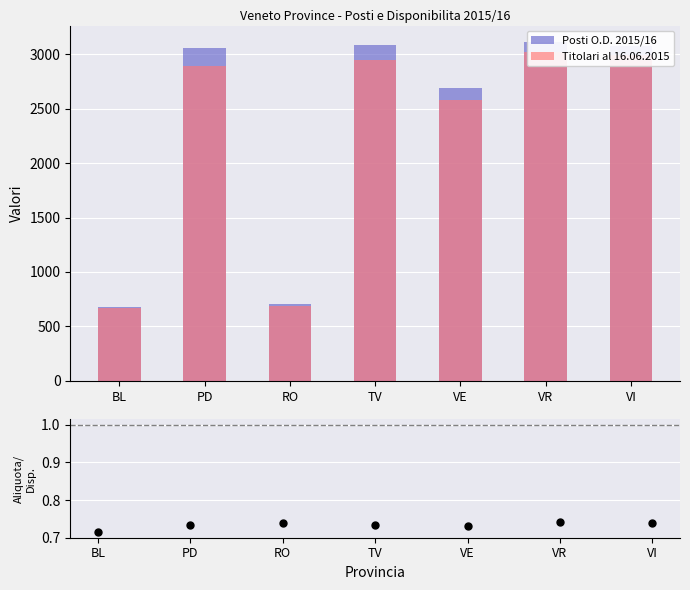

Which series has the widest spread of Y values?

Posti O.D. 2015/16